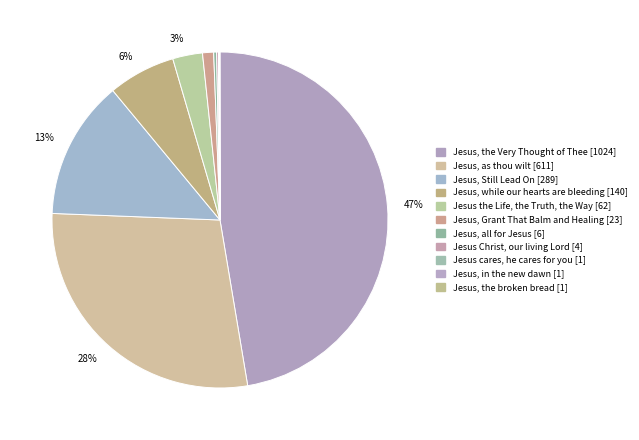

Count the number of slices in the pie.

11